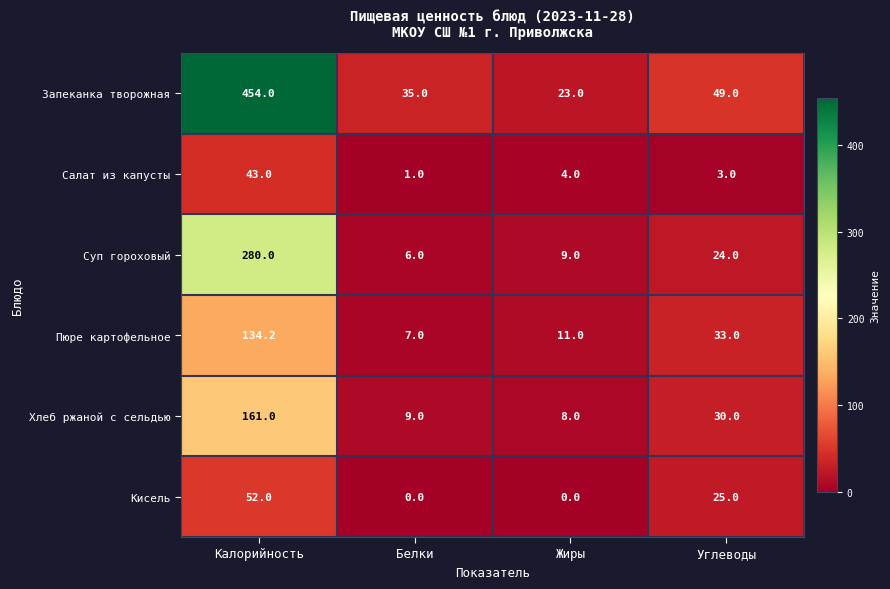

Is it true that Запеканка творожная equals 454.0 at Калорийность?

True